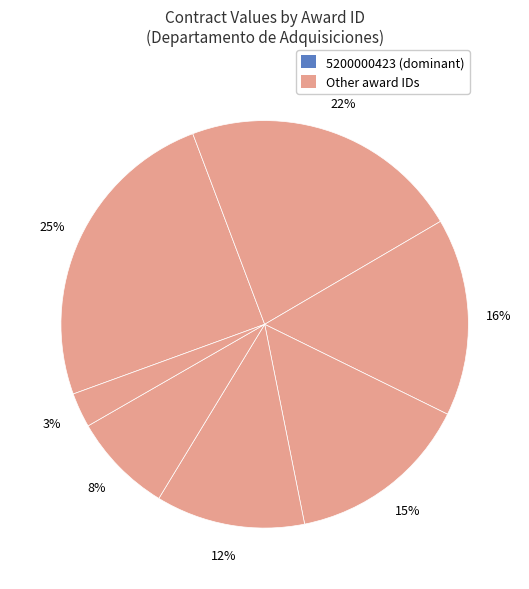

Count the number of slices in the pie.

7